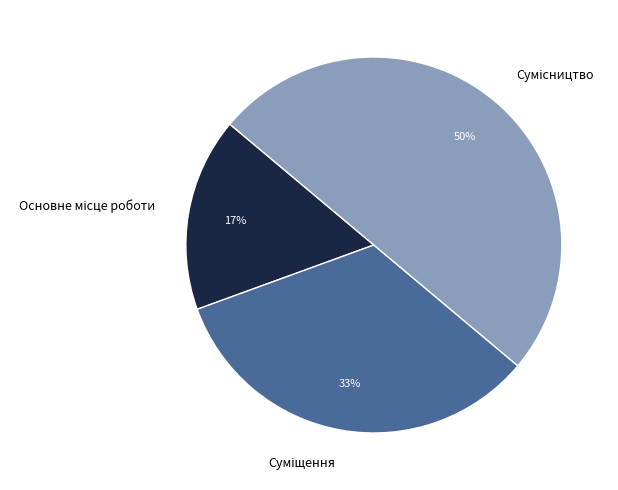

To the nearest percent, what is the difference between the largest and smallest slice percentages?

33%